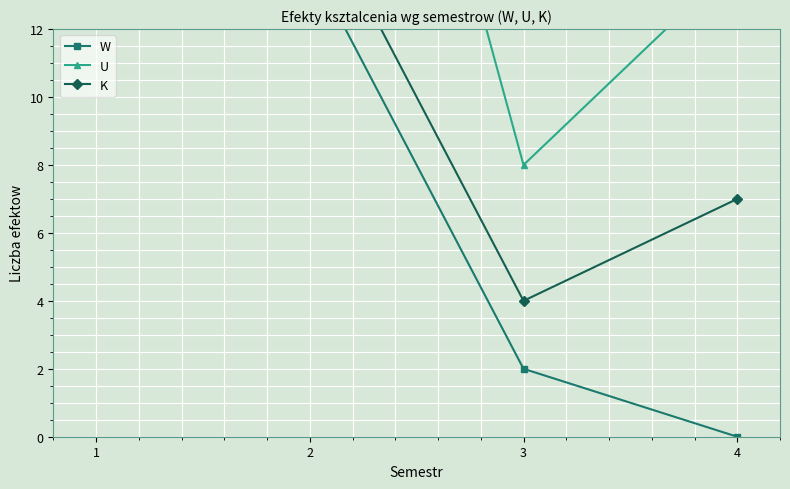

Which series changed the most between 3 and 4?

U